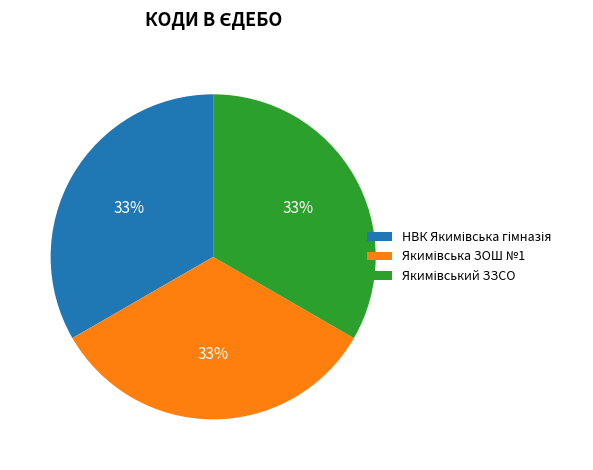

To the nearest percent, what is the average slice percentage?

33%